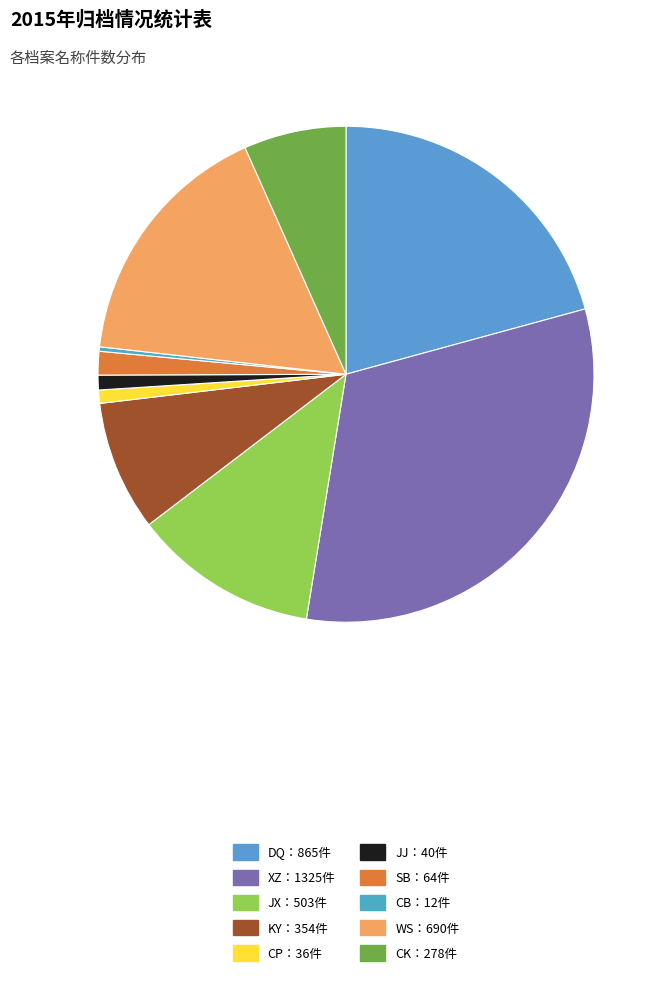

To the nearest percent, what is the difference between the largest and smallest slice percentages?

32%